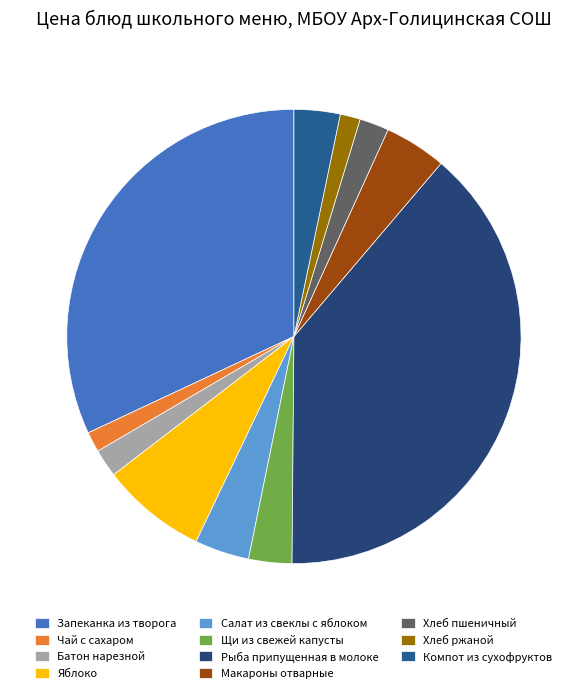

Count the number of slices in the pie.

11